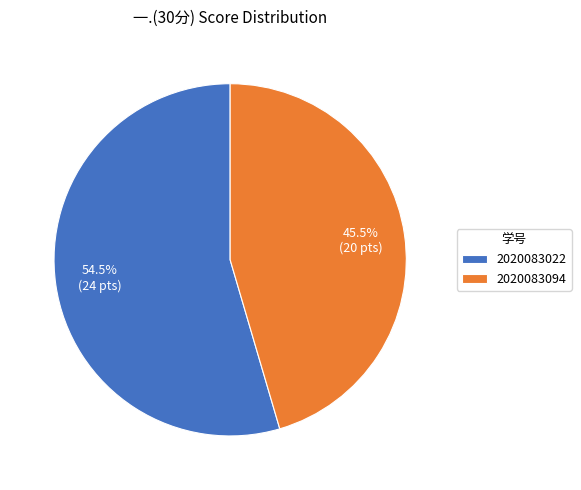

Which slice is the smallest?

2020083094